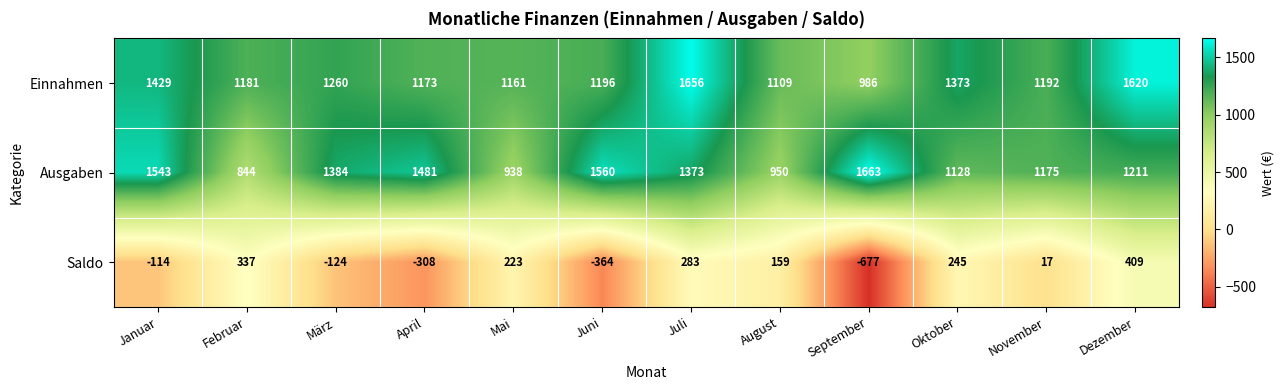

What is the difference between the second highest and second lowest values in the Ausgaben series?

622